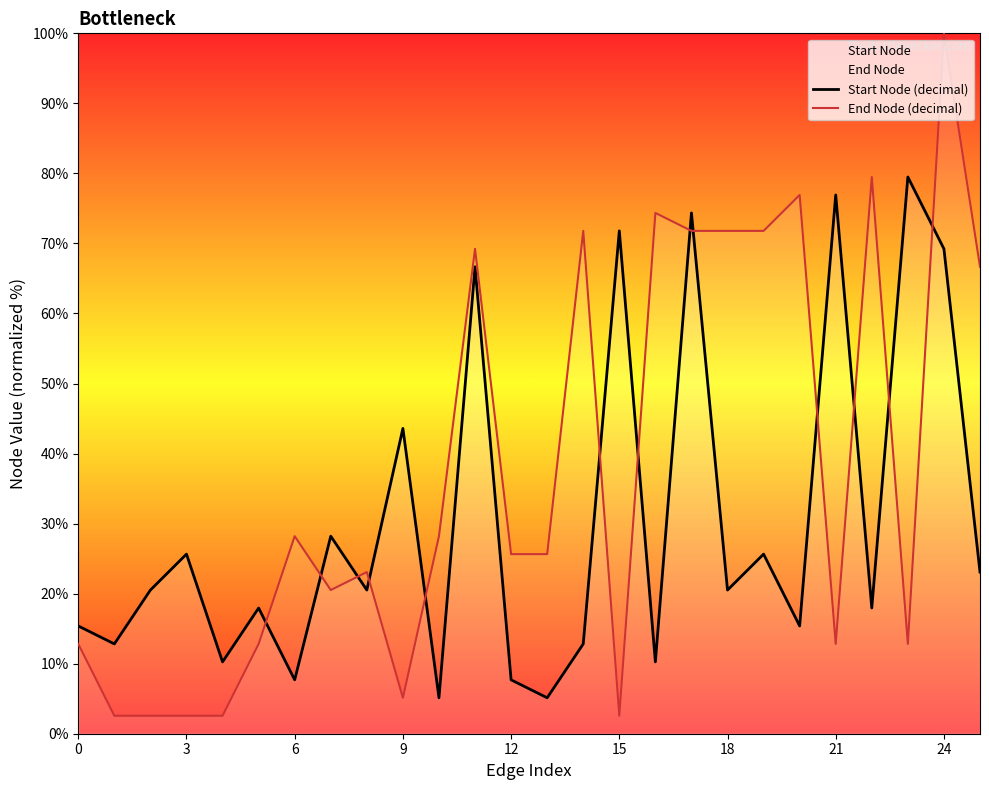

Is the value of End Node (decimal) at 16 greater than the value of Start Node (decimal) at 9?

Yes